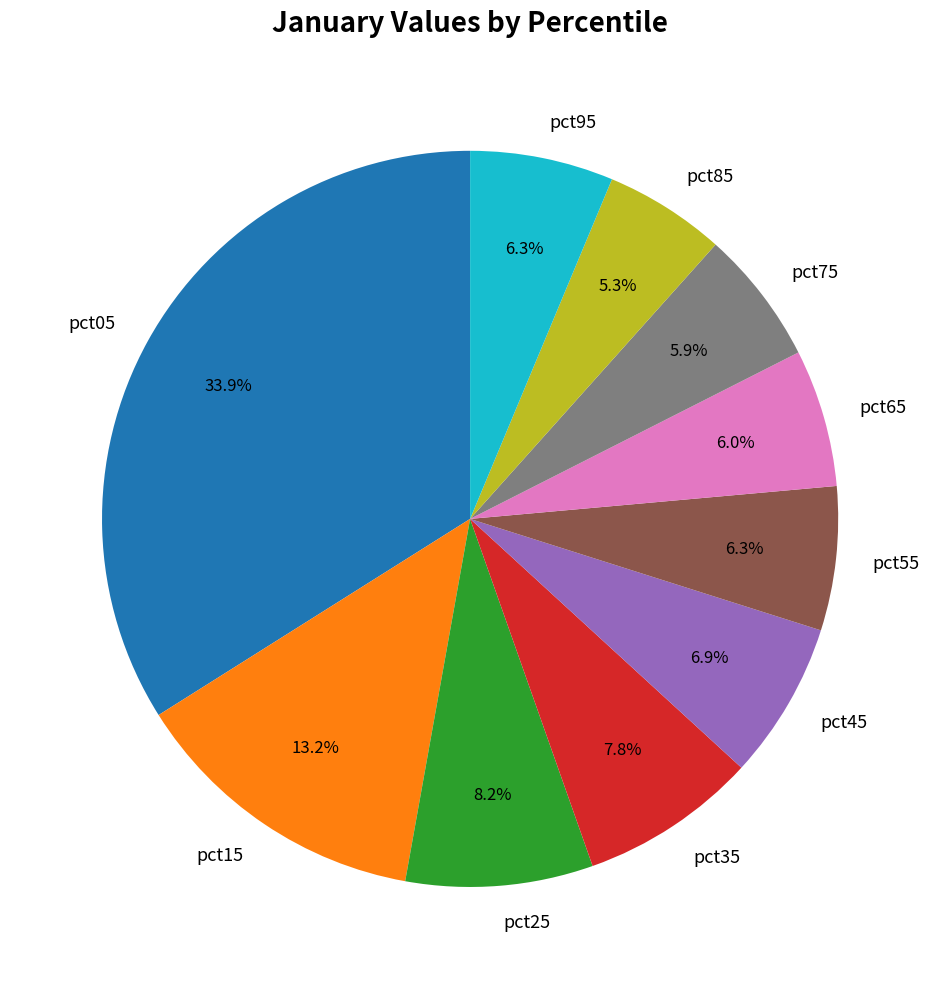

Between pct35 and pct95, which is larger?

pct35